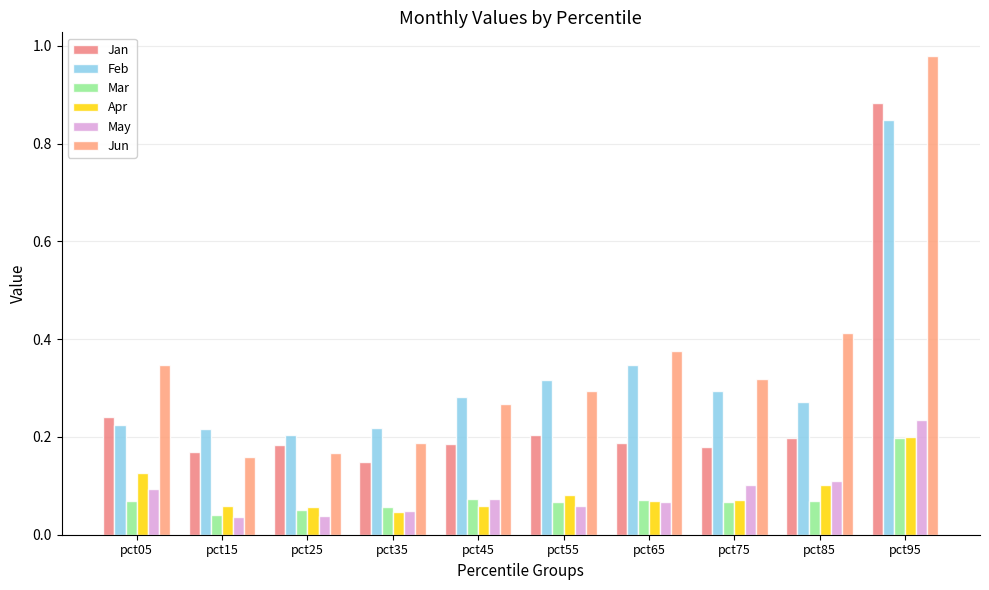

Between pct15 and pct35, which series saw the biggest shift?

Jun